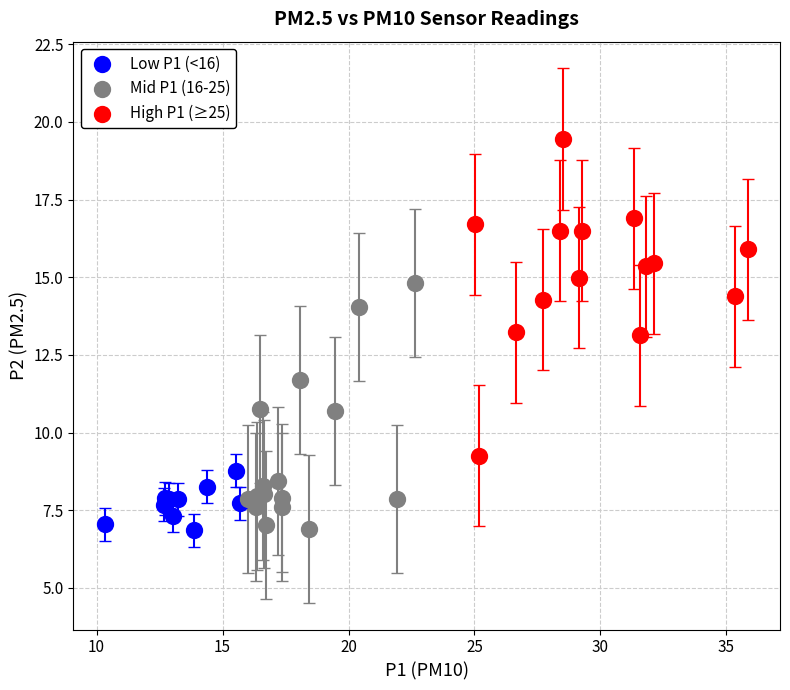

Which series contains the highest Y value?

High P1 (≥25)